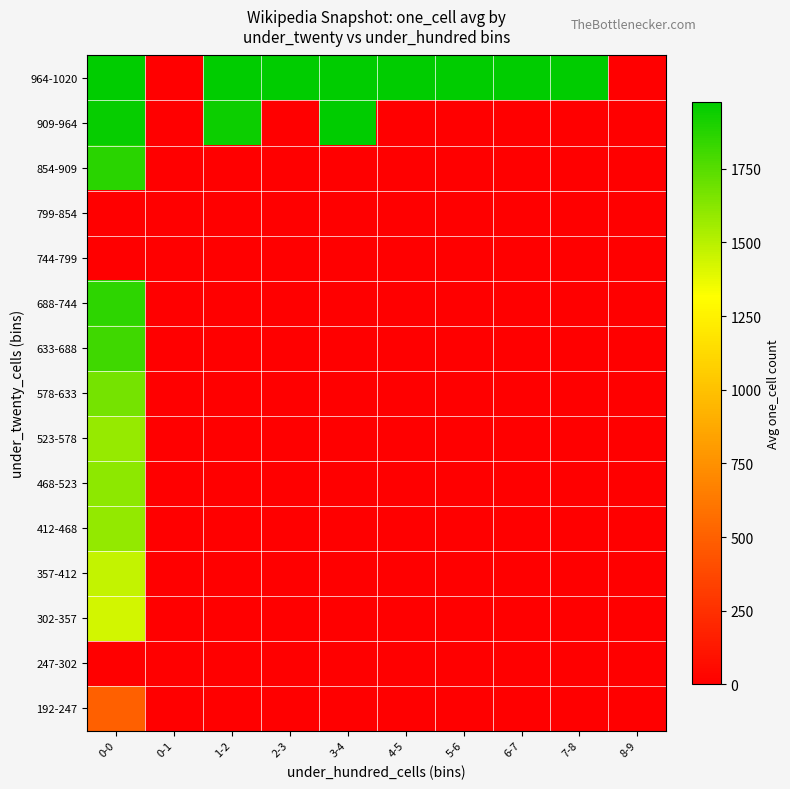

Which has a higher value, 6-7 or 0-1?

6-7